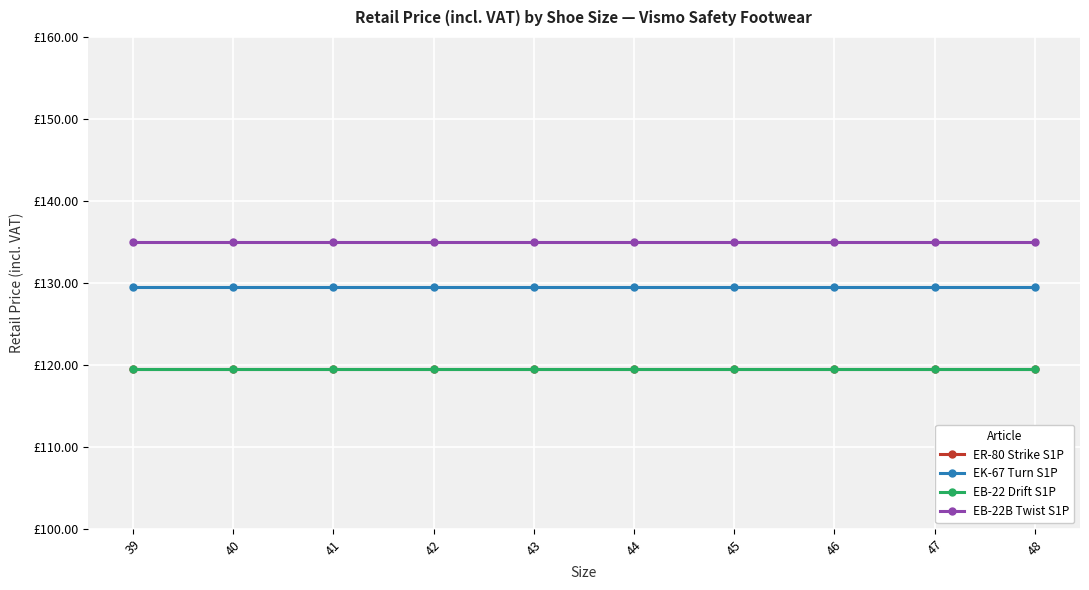

The ER-80 Strike S1P series shows 119.5 at 42. True or false?

True